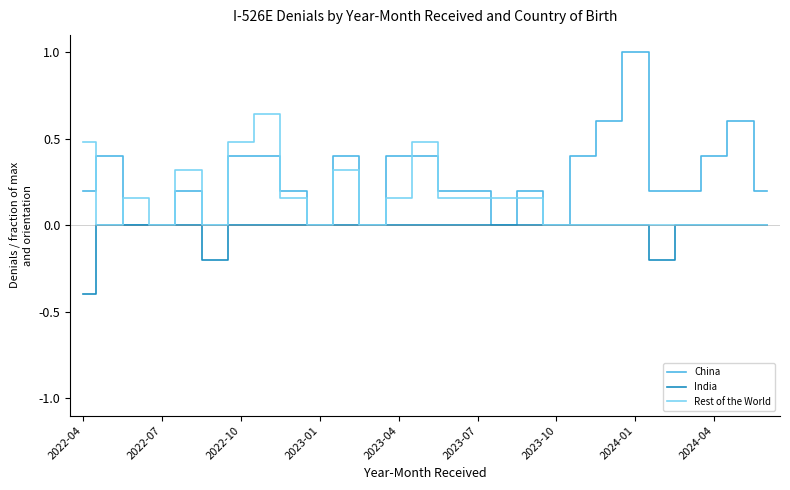

Is this an area chart (filled region under the line)?

No